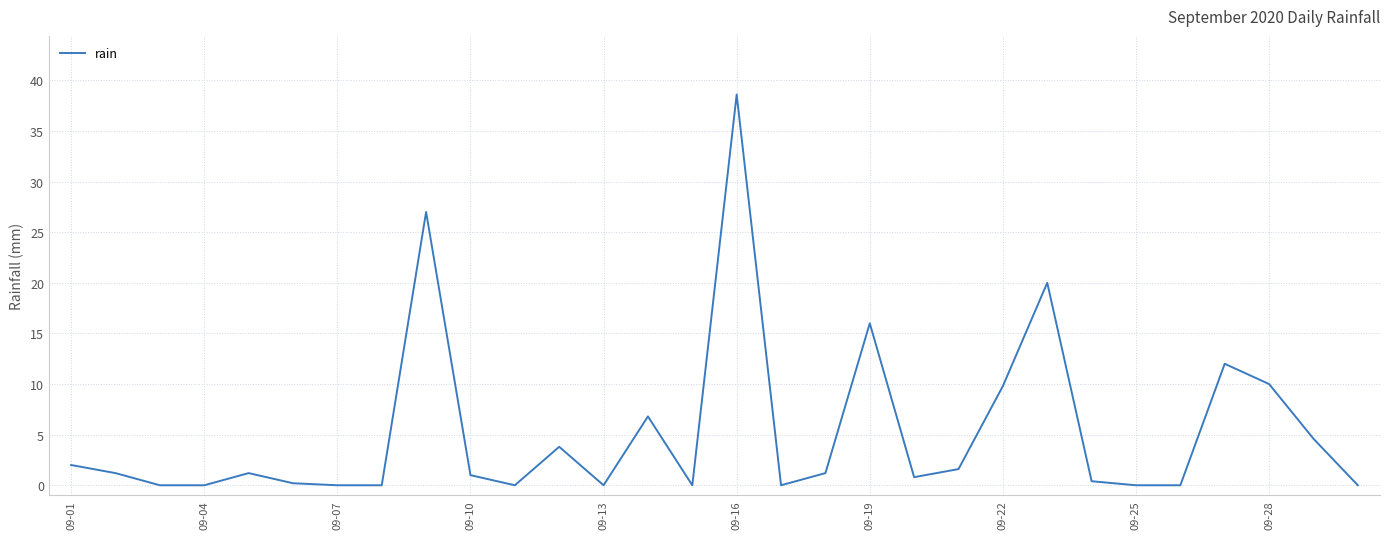

What is the maximum value shown in the chart?

38.6